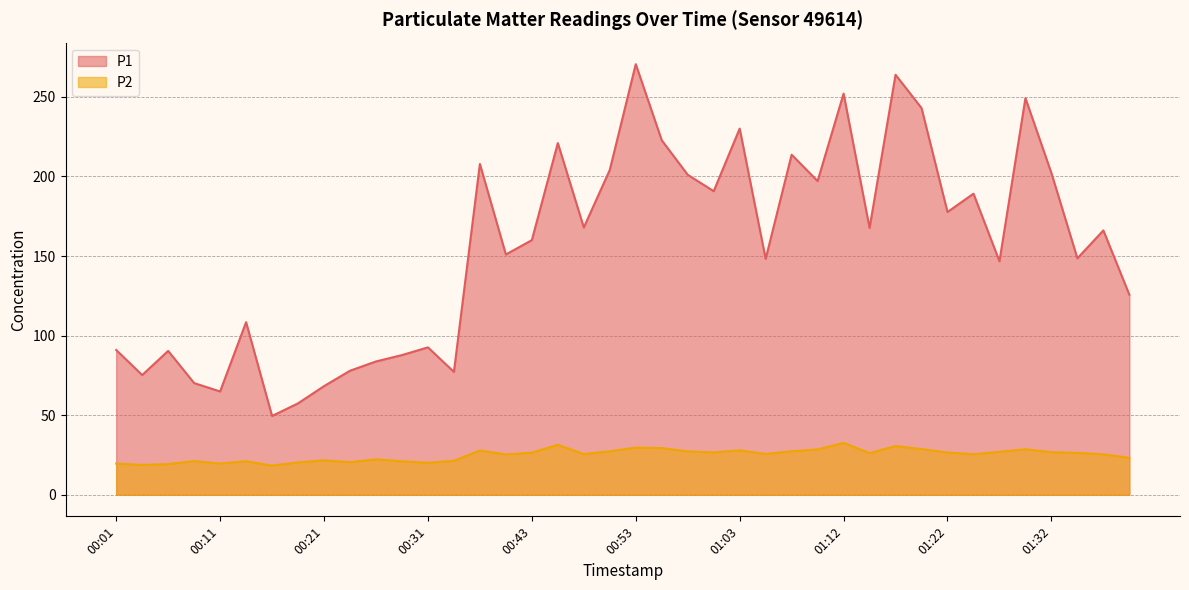

True or false: P1 and P2 intersect in this chart.

False